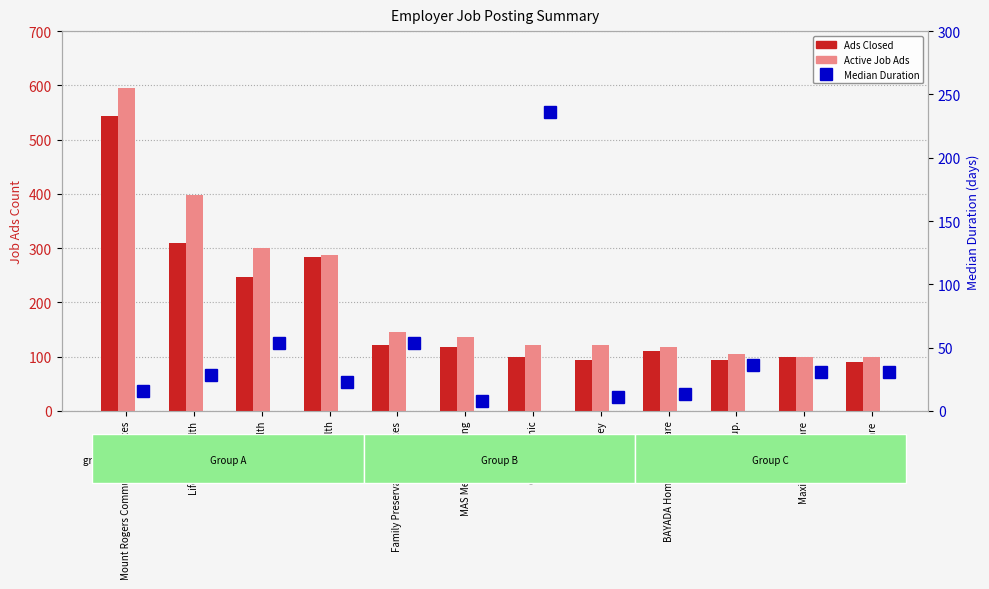

Which series has the largest range (max minus min)?

Active Job Ads